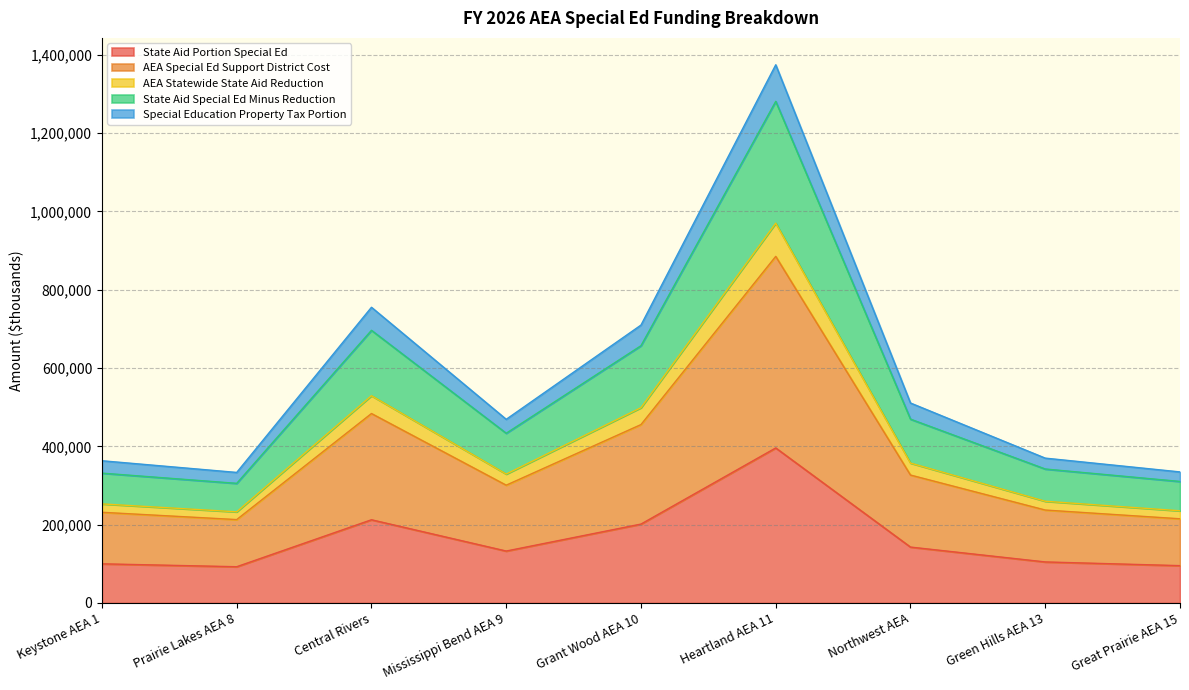

Does the chart display data point markers on the line(s)?

No